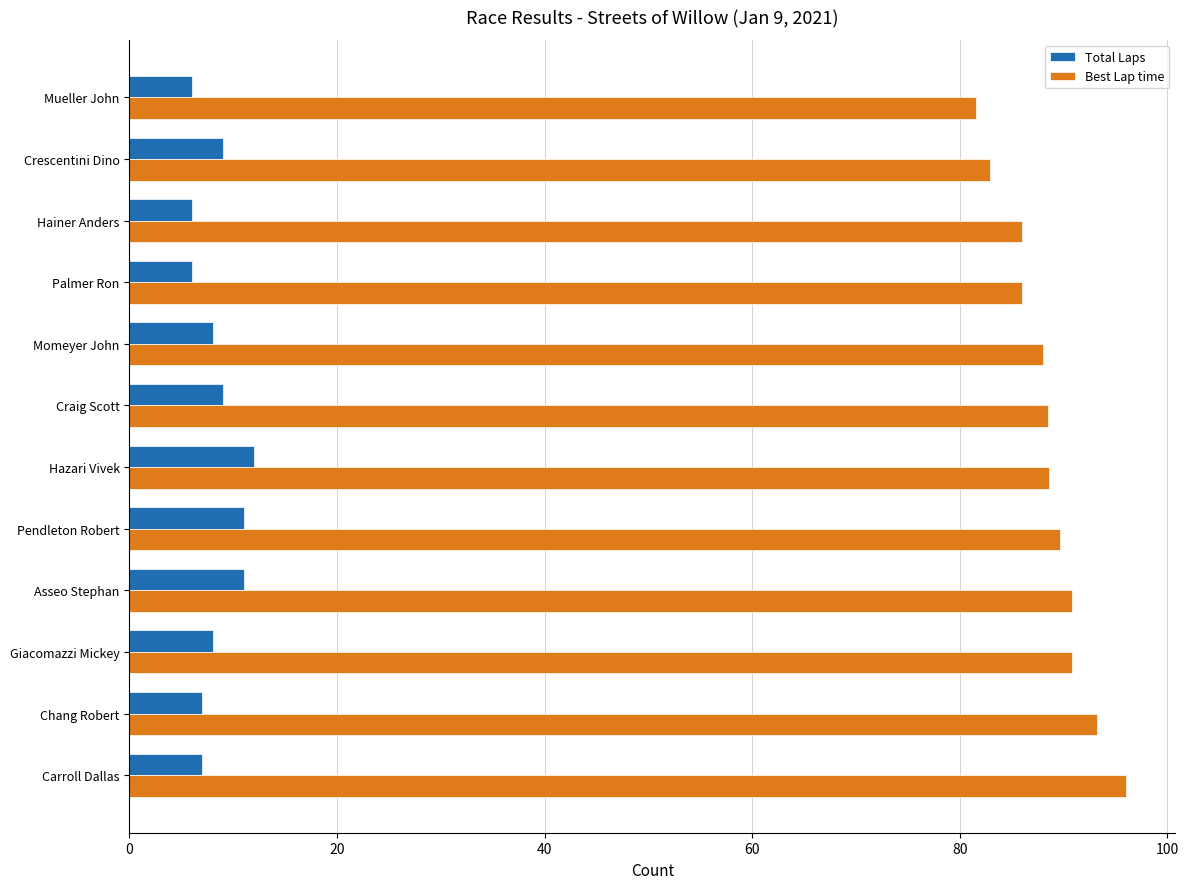

Count the number of data series in this chart.

2